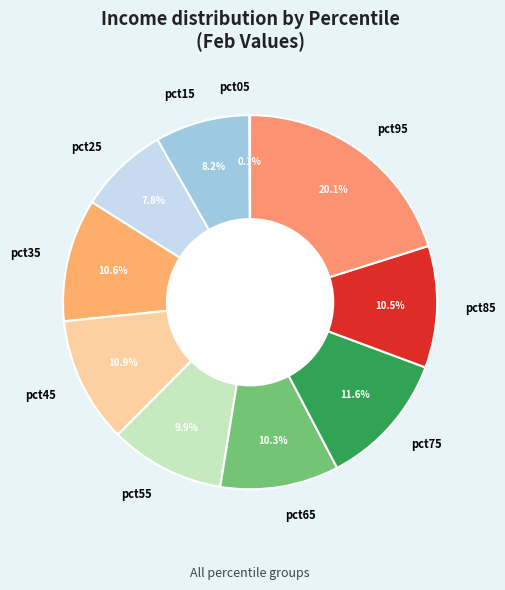

Combined, do pct75 and pct45 account for over 50%?

No